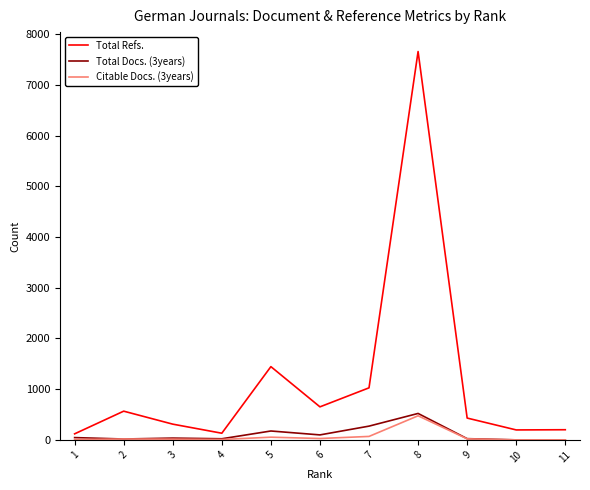

At how many categories does at least one series exceed 6675?

1